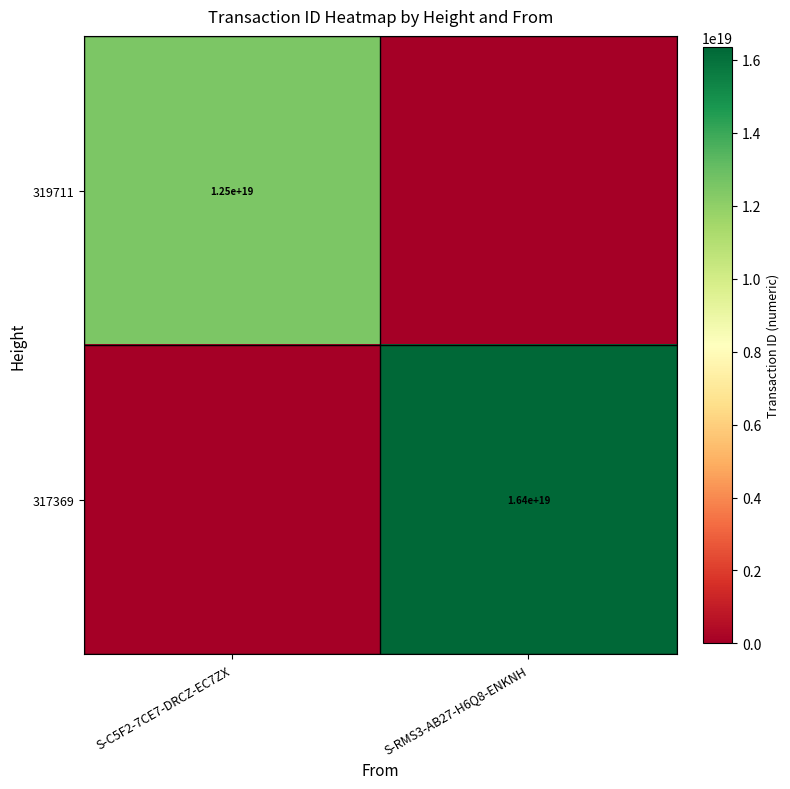

Is it true that 319711 equals 12500000000000000000 at S-C5F2-7CE7-DRCZ-EC7ZX?

True